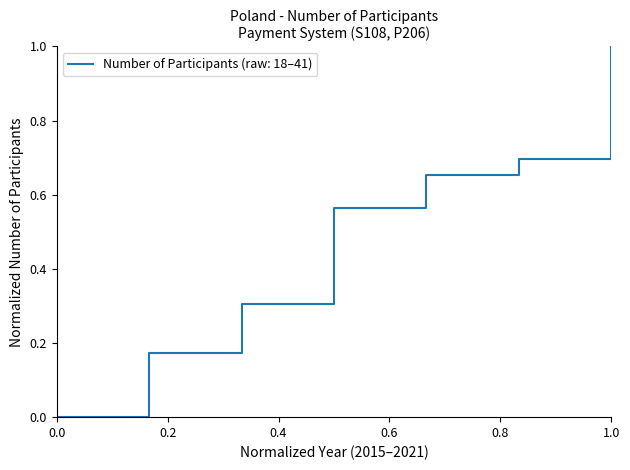

True or false: the data has more than 0 interior local peaks.

False